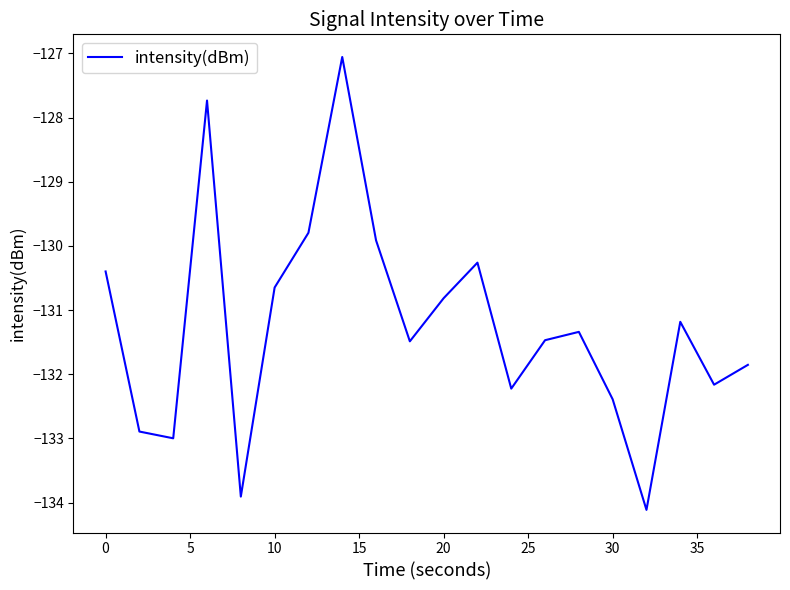

How many lines are shown in the chart?

1